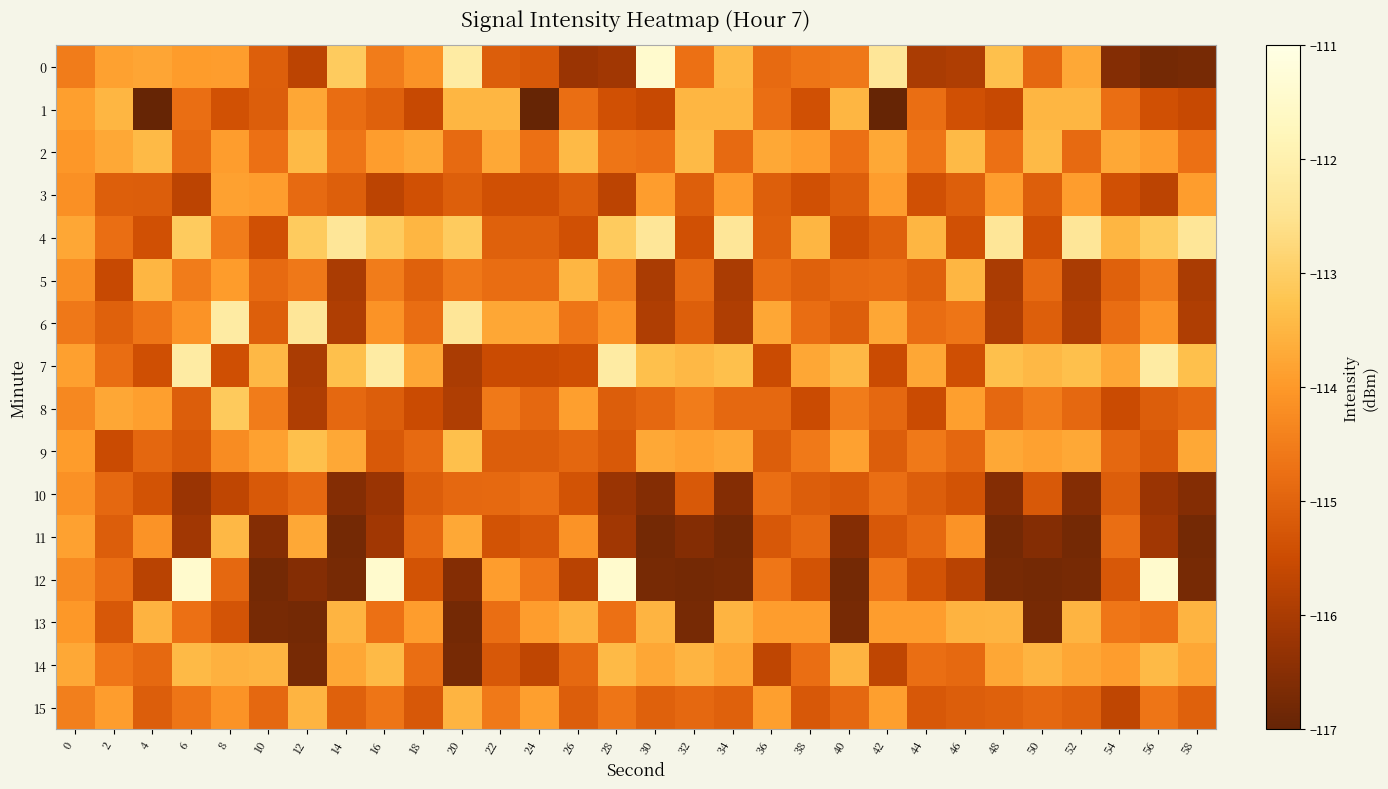

Reading left to right, transcribe all the data shown in this chart.

0: 0=-114.5	2=-113.8	4=-113.8	6=-113.9	8=-113.9	10=-115.1	12=-115.7	14=-113.1	16=-114.5	18=-114.1	20=-112.2	22=-115.1	24=-115.2	26=-116.2	28=-116.1	30=-111.4	32=-114.7	34=-113.4	36=-114.9	38=-114.7	40=-114.6	42=-112.4	44=-116.0	46=-115.9	48=-113.3	50=-114.9	52=-113.7	54=-116.6	56=-116.8	58=-116.7
1: 0=-113.9	2=-113.5	4=-117.0	6=-114.8	8=-115.4	10=-115.1	12=-113.7	14=-114.8	16=-115.0	18=-115.6	20=-113.5	22=-113.5	24=-117.0	26=-114.8	28=-115.4	30=-115.6	32=-113.5	34=-113.5	36=-114.8	38=-115.4	40=-113.5	42=-117.0	44=-114.8	46=-115.4	48=-115.6	50=-113.5	52=-113.5	54=-114.8	56=-115.4	58=-115.6
2: 0=-114.0	2=-113.7	4=-113.4	6=-114.9	8=-113.9	10=-114.7	12=-113.4	14=-114.7	16=-113.9	18=-113.7	20=-114.9	22=-113.7	24=-114.7	26=-113.4	28=-114.7	30=-114.8	32=-113.4	34=-114.9	36=-113.7	38=-113.9	40=-114.7	42=-113.7	44=-114.7	46=-113.4	48=-114.7	50=-113.4	52=-114.9	54=-113.7	56=-113.9	58=-114.8
3: 0=-114.1	2=-115.1	4=-115.1	6=-115.7	8=-113.8	10=-113.9	12=-114.9	14=-115.1	16=-115.7	18=-115.4	20=-115.1	22=-115.4	24=-115.4	26=-115.1	28=-115.7	30=-113.9	32=-115.1	34=-113.9	36=-115.1	38=-115.4	40=-115.1	42=-113.9	44=-115.4	46=-115.1	48=-113.9	50=-115.1	52=-113.9	54=-115.4	56=-115.7	58=-113.9
4: 0=-113.8	2=-114.8	4=-115.4	6=-113.1	8=-114.5	10=-115.4	12=-113.1	14=-112.4	16=-113.1	18=-113.5	20=-113.1	22=-115.0	24=-115.0	26=-115.4	28=-113.1	30=-112.4	32=-115.4	34=-112.4	36=-115.0	38=-113.5	40=-115.4	42=-115.0	44=-113.5	46=-115.4	48=-112.4	50=-115.4	52=-112.4	54=-113.5	56=-113.1	58=-112.4
5: 0=-114.2	2=-115.6	4=-113.5	6=-114.5	8=-113.9	10=-114.9	12=-114.6	14=-116.0	16=-114.5	18=-115.0	20=-114.6	22=-114.8	24=-114.8	26=-113.5	28=-114.5	30=-116.0	32=-114.9	34=-116.0	36=-114.8	38=-115.0	40=-114.9	42=-114.8	44=-115.0	46=-113.5	48=-116.0	50=-114.9	52=-116.0	54=-115.0	56=-114.5	58=-116.0
6: 0=-114.6	2=-115.0	4=-114.7	6=-114.1	8=-112.2	10=-115.1	12=-112.4	14=-115.9	16=-114.1	18=-114.8	20=-112.4	22=-113.7	24=-113.7	26=-114.7	28=-114.1	30=-115.9	32=-115.1	34=-115.9	36=-113.7	38=-114.8	40=-115.1	42=-113.7	44=-114.8	46=-114.7	48=-115.9	50=-115.1	52=-115.9	54=-114.8	56=-114.1	58=-115.9
7: 0=-113.9	2=-114.8	4=-115.4	6=-112.2	8=-115.4	10=-113.4	12=-116.0	14=-113.3	16=-112.2	18=-113.7	20=-116.0	22=-115.5	24=-115.5	26=-115.4	28=-112.2	30=-113.3	32=-113.4	34=-113.3	36=-115.5	38=-113.7	40=-113.4	42=-115.5	44=-113.7	46=-115.4	48=-113.3	50=-113.4	52=-113.3	54=-113.7	56=-112.2	58=-113.3
8: 0=-114.3	2=-113.7	4=-113.9	6=-115.1	8=-113.1	10=-114.5	12=-115.9	14=-114.9	16=-115.1	18=-115.5	20=-115.9	22=-114.6	24=-114.9	26=-113.9	28=-115.1	30=-114.9	32=-114.5	34=-114.9	36=-114.9	38=-115.5	40=-114.5	42=-114.9	44=-115.5	46=-113.9	48=-114.9	50=-114.5	52=-114.9	54=-115.5	56=-115.1	58=-114.9
9: 0=-113.9	2=-115.5	4=-114.9	6=-115.2	8=-114.2	10=-113.8	12=-113.3	14=-113.7	16=-115.2	18=-114.9	20=-113.3	22=-115.1	24=-115.1	26=-114.9	28=-115.2	30=-113.7	32=-113.8	34=-113.7	36=-115.1	38=-114.6	40=-113.8	42=-115.1	44=-114.6	46=-114.9	48=-113.7	50=-113.8	52=-113.7	54=-114.9	56=-115.2	58=-113.7
10: 0=-114.1	2=-114.9	4=-115.3	6=-116.2	8=-115.7	10=-115.2	12=-114.9	14=-116.6	16=-116.2	18=-115.1	20=-114.9	22=-114.9	24=-114.8	26=-115.3	28=-116.2	30=-116.6	32=-115.2	34=-116.6	36=-114.8	38=-115.1	40=-115.2	42=-114.8	44=-115.1	46=-115.3	48=-116.6	50=-115.2	52=-116.6	54=-115.1	56=-116.2	58=-116.6
11: 0=-113.8	2=-115.1	4=-114.1	6=-116.1	8=-113.4	10=-116.6	12=-113.7	14=-116.8	16=-116.1	18=-114.9	20=-113.7	22=-115.3	24=-115.2	26=-114.1	28=-116.1	30=-116.8	32=-116.6	34=-116.8	36=-115.2	38=-114.9	40=-116.6	42=-115.2	44=-114.9	46=-114.1	48=-116.8	50=-116.6	52=-116.8	54=-114.8	56=-116.1	58=-116.8
12: 0=-114.3	2=-114.8	4=-115.8	6=-111.4	8=-114.9	10=-116.8	12=-116.6	14=-116.7	16=-111.4	18=-115.3	20=-116.6	22=-113.9	24=-114.6	26=-115.8	28=-111.4	30=-116.7	32=-116.8	34=-116.7	36=-114.6	38=-115.3	40=-116.8	42=-114.6	44=-115.3	46=-115.8	48=-116.7	50=-116.8	52=-116.7	54=-115.2	56=-111.4	58=-116.7
13: 0=-114.0	2=-115.2	4=-113.5	6=-114.7	8=-115.3	10=-116.7	12=-116.8	14=-113.5	16=-114.7	18=-113.9	20=-116.8	22=-114.8	24=-113.9	26=-113.5	28=-114.7	30=-113.5	32=-116.7	34=-113.5	36=-113.9	38=-113.9	40=-116.7	42=-113.9	44=-113.9	46=-113.5	48=-113.5	50=-116.7	52=-113.5	54=-114.6	56=-114.7	58=-113.5
14: 0=-113.7	2=-114.6	4=-114.9	6=-113.4	8=-113.6	10=-113.5	12=-116.7	14=-113.7	16=-113.4	18=-114.8	20=-116.7	22=-115.2	24=-115.7	26=-114.9	28=-113.4	30=-113.7	32=-113.5	34=-113.7	36=-115.7	38=-114.8	40=-113.5	42=-115.7	44=-114.8	46=-114.9	48=-113.7	50=-113.5	52=-113.7	54=-113.9	56=-113.4	58=-113.7
15: 0=-114.5	2=-113.9	4=-115.1	6=-114.7	8=-114.1	10=-114.9	12=-113.5	14=-115.0	16=-114.7	18=-115.2	20=-113.5	22=-114.6	24=-113.9	26=-115.1	28=-114.7	30=-115.0	32=-114.9	34=-115.0	36=-113.9	38=-115.2	40=-114.9	42=-113.9	44=-115.2	46=-115.1	48=-115.0	50=-114.9	52=-115.0	54=-115.7	56=-114.7	58=-115.0